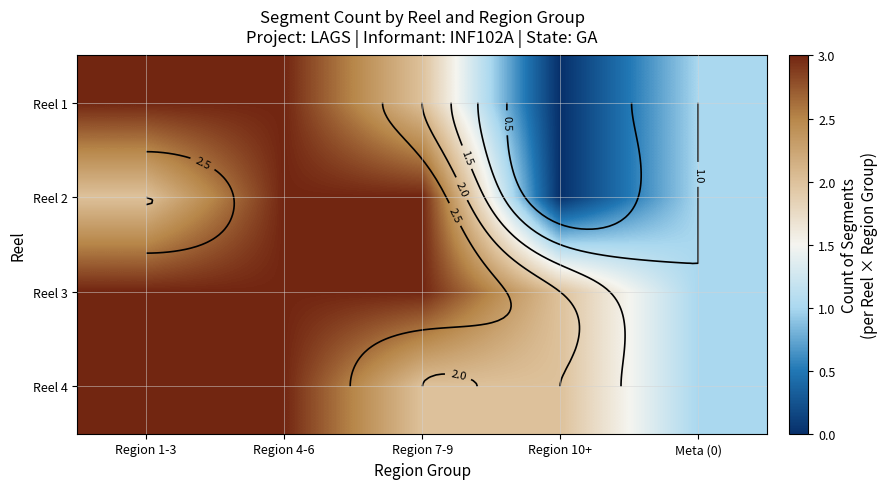

Count the number of categories in the chart.

5